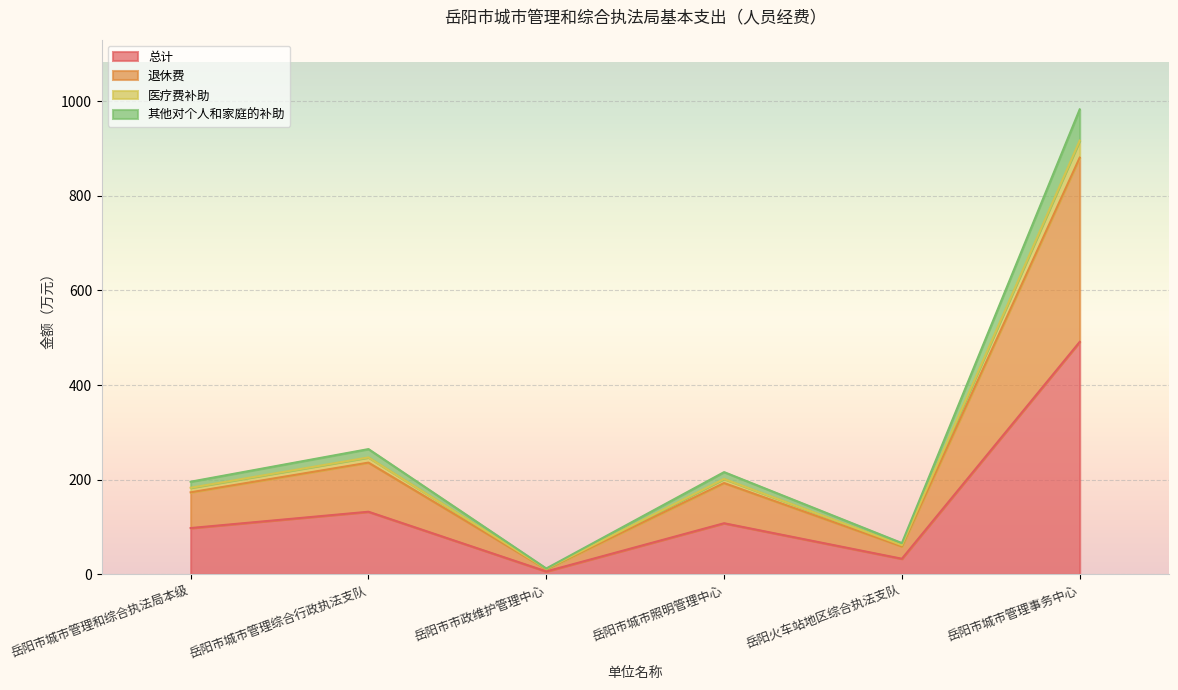

At which category is the sum across all series the highest?

岳阳市城市管理事务中心